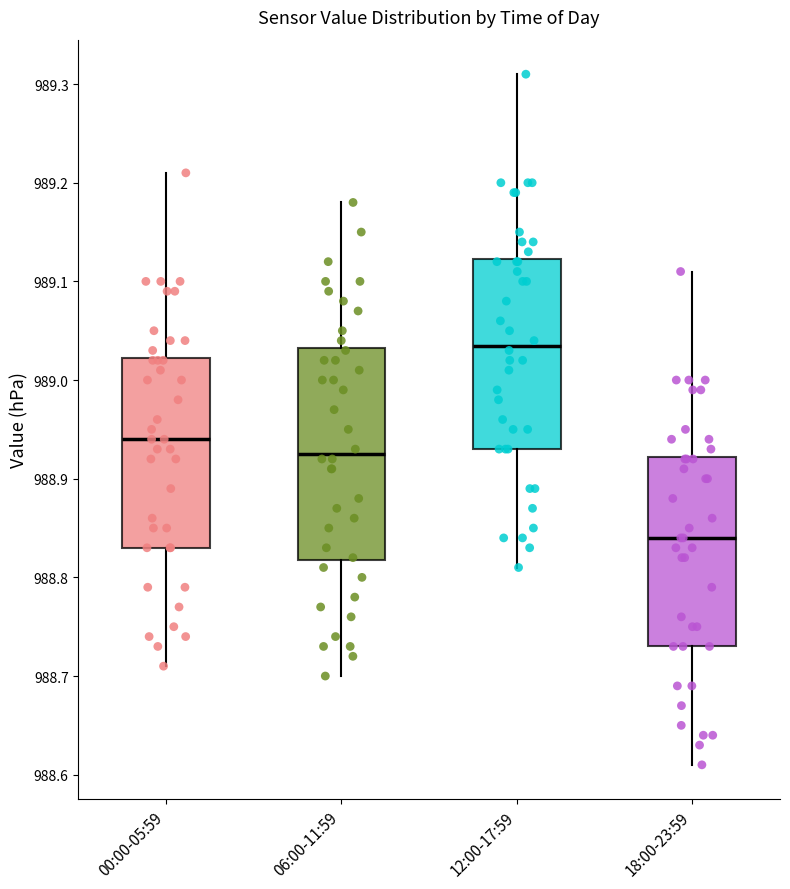

Reading left to right, read every box against the y-axis: the position of its median line, the range the box covers, and the ends of its whiskers. The values are not printed on the chart, so give them approximately, as read against the axis.

00:00-05:59: median 988.94, box 988.83 to 989.02, whiskers 988.71 to 989.21
06:00-11:59: median 988.93, box 988.82 to 989.03, whiskers 988.70 to 989.18
12:00-17:59: median 989.04, box 988.93 to 989.12, whiskers 988.81 to 989.31
18:00-23:59: median 988.84, box 988.73 to 988.92, whiskers 988.61 to 989.11